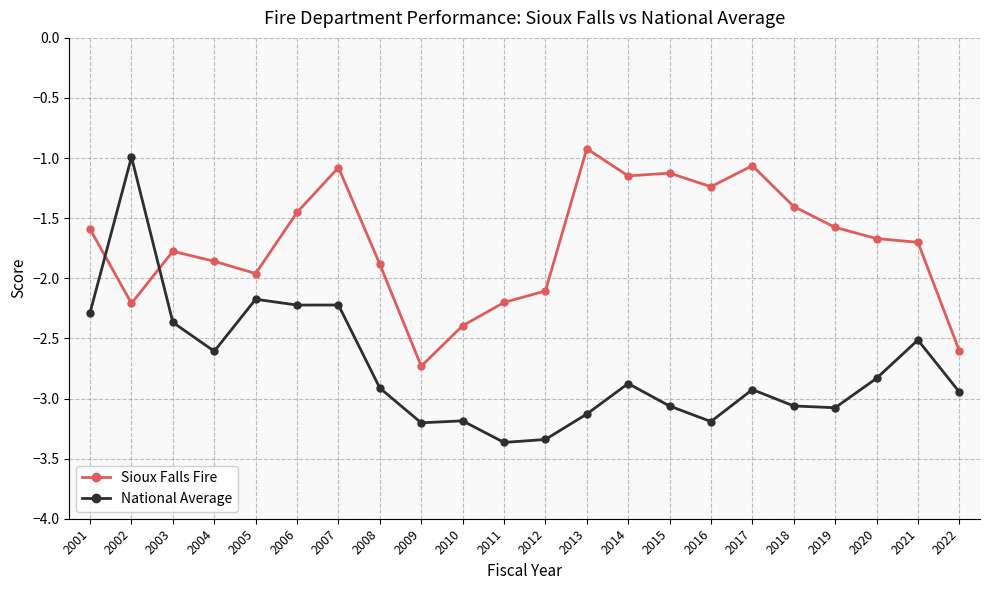

How many values in the National Average series exceed -2?

1